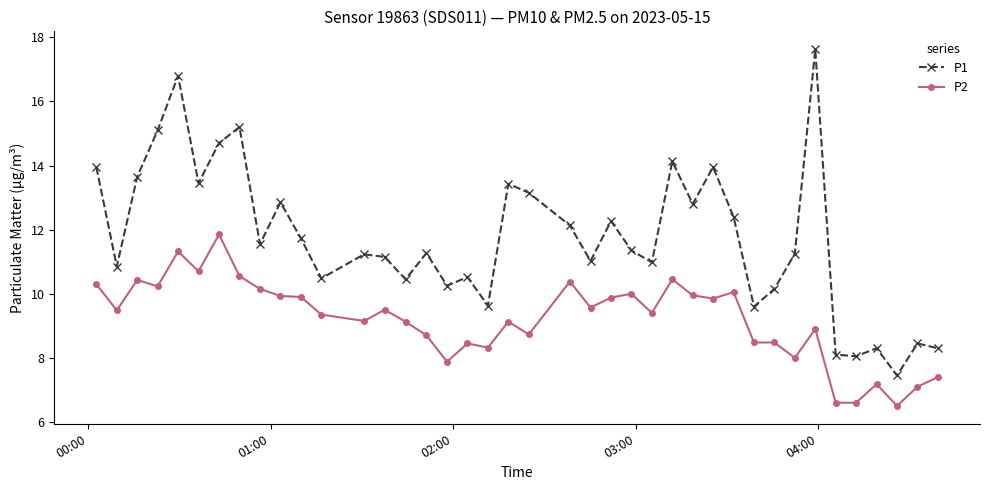

Which series has the largest total across all categories?

P1